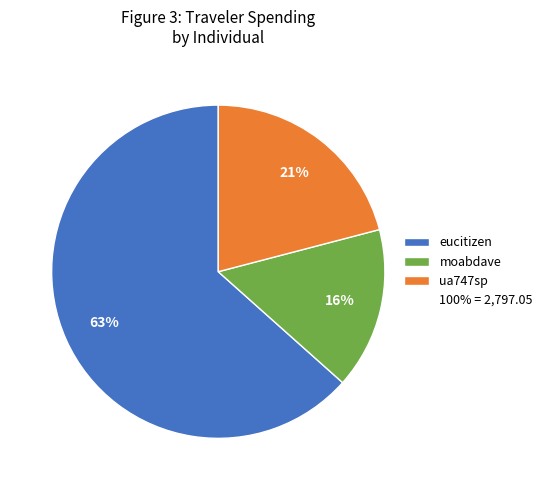

To the nearest percent, what is the average slice percentage?

33%